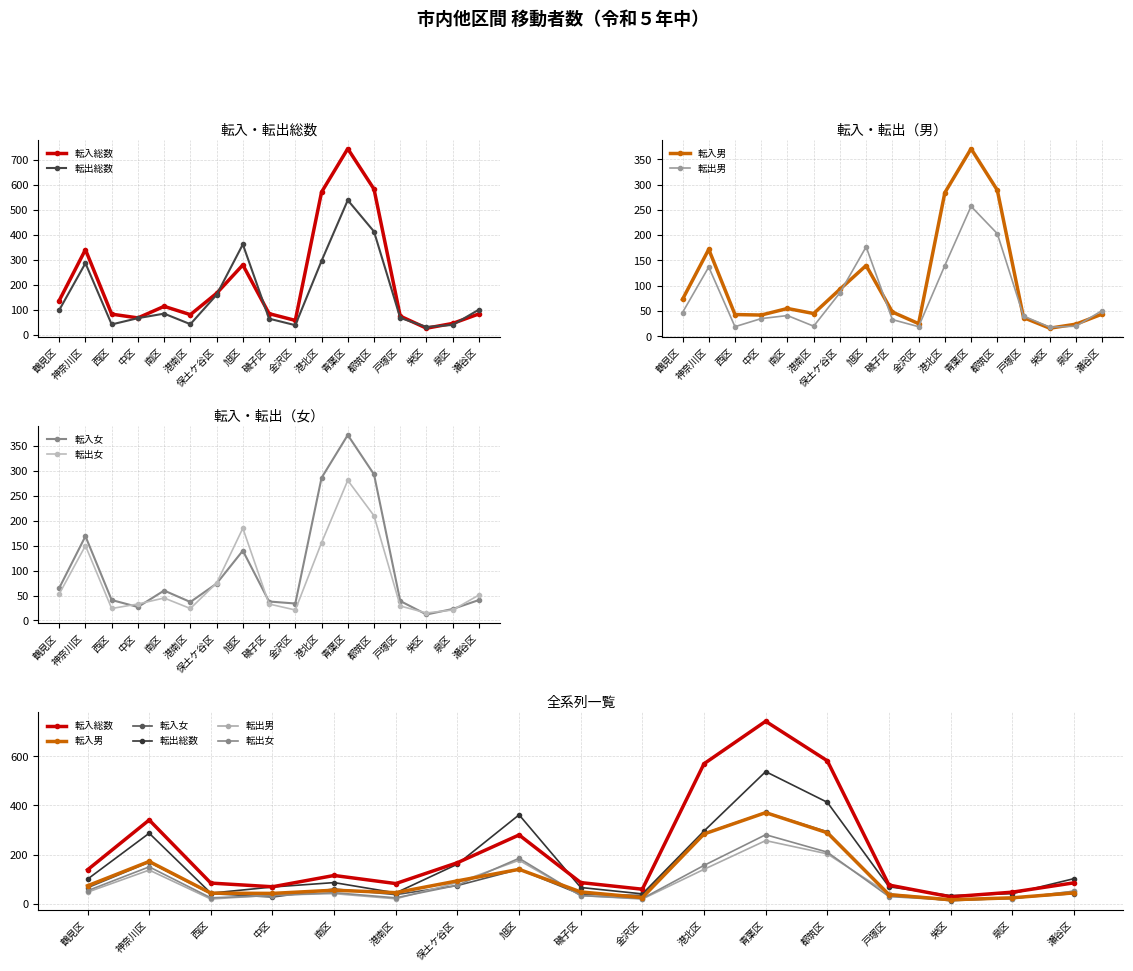

Reading left to right, transcribe all the data shown in this chart.

転入総数: 138	341	84	69	115	82	167	280	86	59	570	743	582	76	28	47	85
転出総数: 100	287	43	68	86	44	161	362	66	40	296	538	413	69	33	41	102
転入男: 73	172	43	42	55	45	93	140	48	25	284	371	289	37	16	24	44
転出男: 47	137	19	35	41	20	86	177	33	19	140	257	203	40	18	20	51
転入女: 65	169	41	27	60	37	74	140	38	34	286	372	293	39	12	23	41
転出女: 53	150	24	33	45	24	75	185	33	21	156	281	210	29	15	21	51